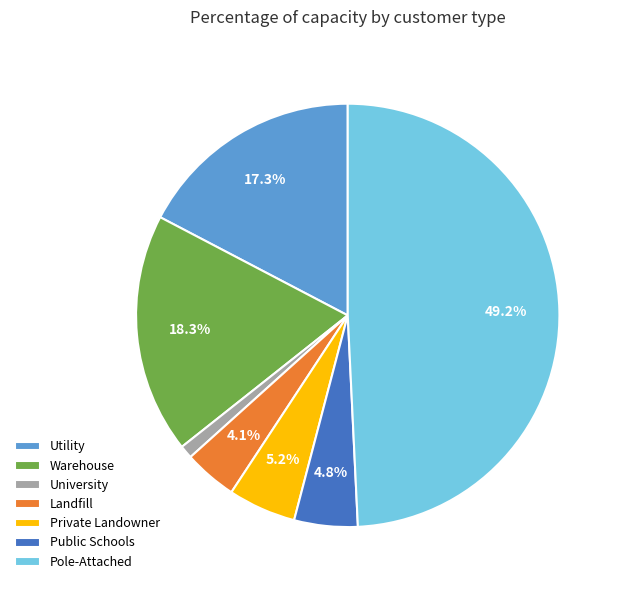

What is the total percentage of Private Landowner and Public Schools?

10.0%